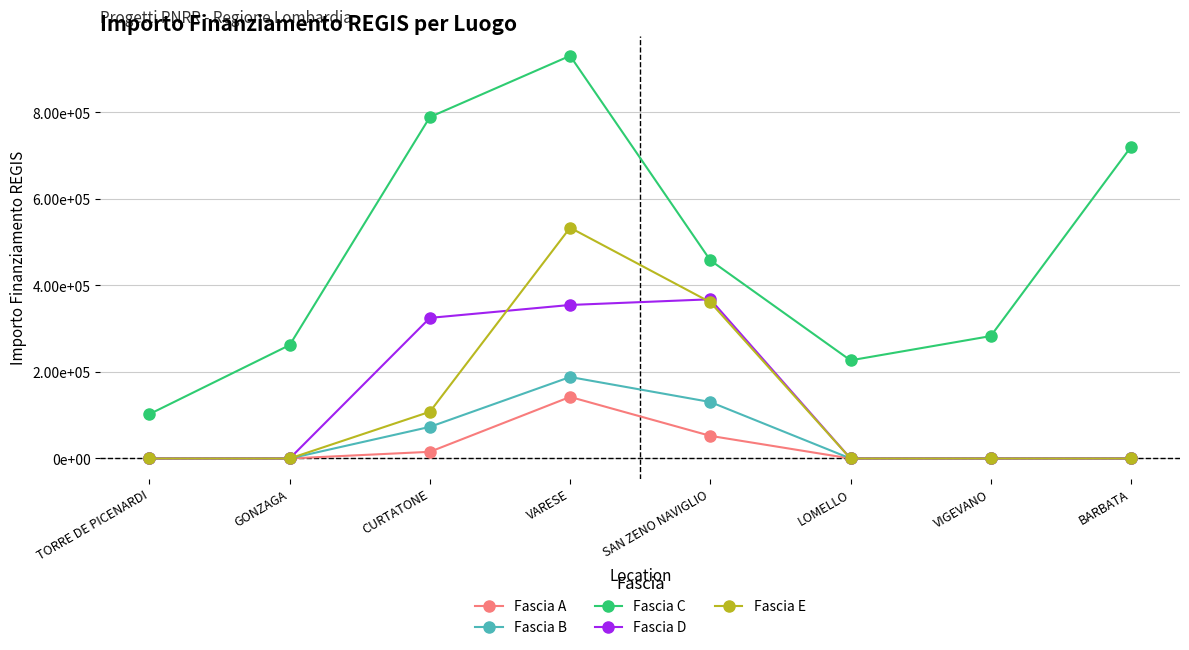

Reading left to right, transcribe all the data shown in this chart.

Fascia A: 0.0	0.0	15440.0	142320.0	52320.0	0.0	0.0	0.0
Fascia B: 0.0	0.0	73108.0	188362.2	130560.0	0.0	0.0	0.0
Fascia C: 102630.9	262240.0	789254.4	930869.5	458182.4	226850.0	282960.0	720099.3
Fascia D: 0.0	0.0	325026.9	354880.0	368005.7	0.0	0.0	0.0
Fascia E: 0.0	0.0	108000.0	533520.0	361240.0	0.0	0.0	0.0